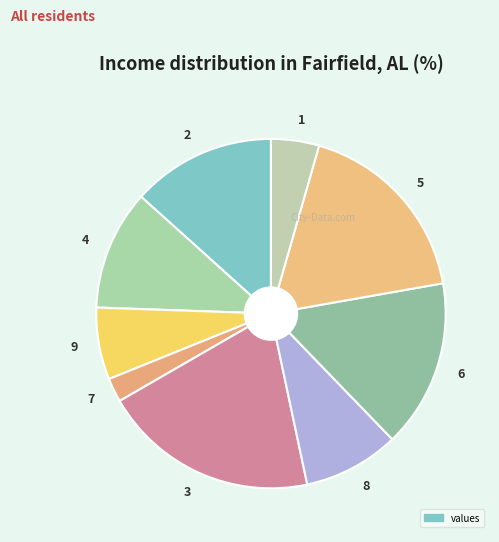

Approximately how many times larger is the value at 6 compared to 2?

1.2